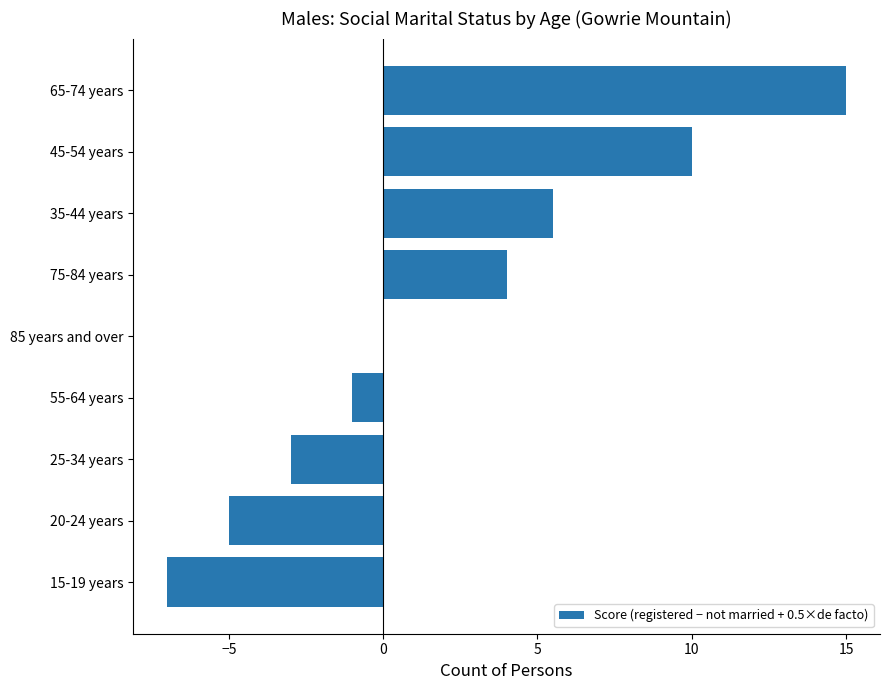

What is the approximate value at 55-64 years?

-1.0